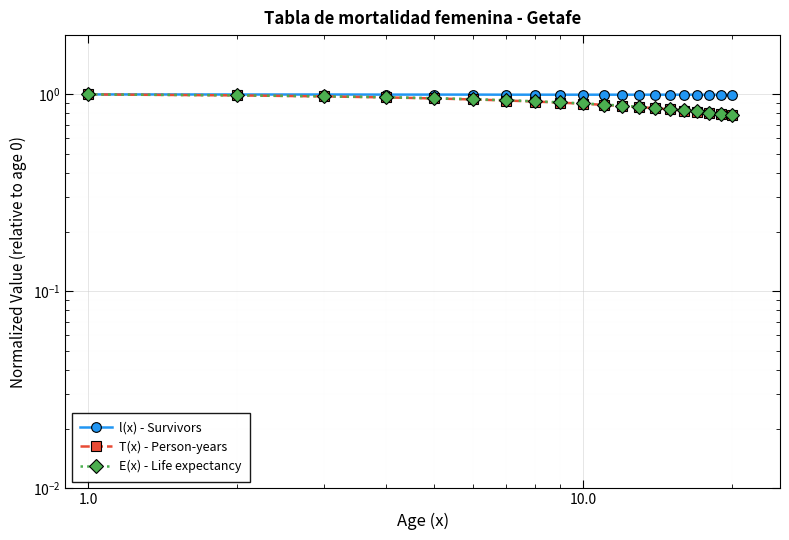

True or false: T(x) - Person-years has more than 0 points higher than both neighbors.

False